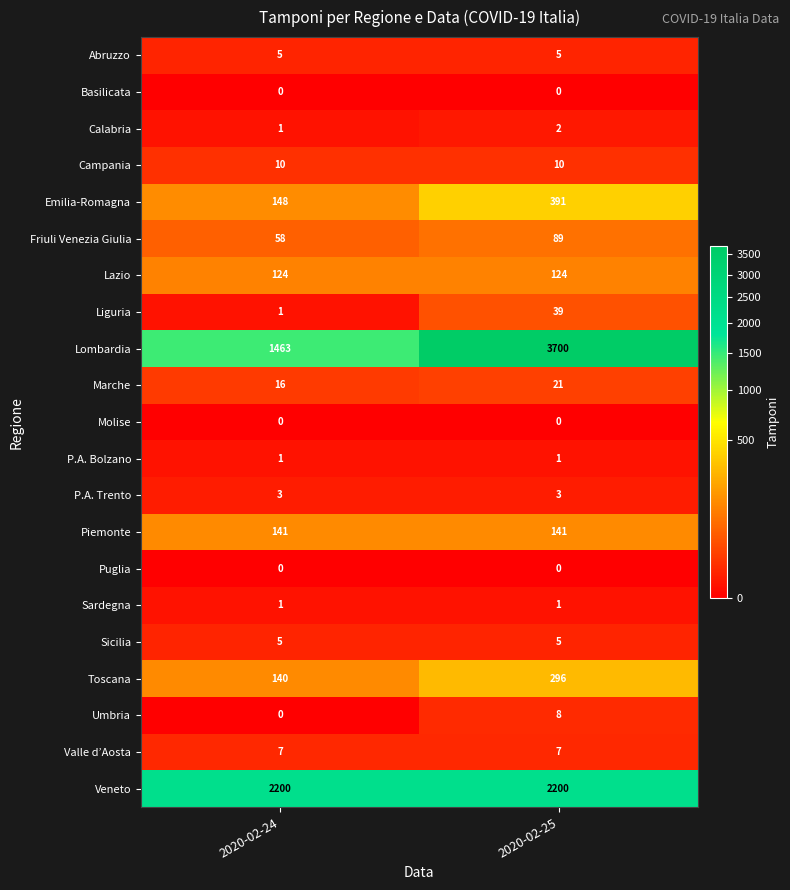

Is the value of Toscana at 2020-02-25 greater than the value of Veneto at 2020-02-24?

No